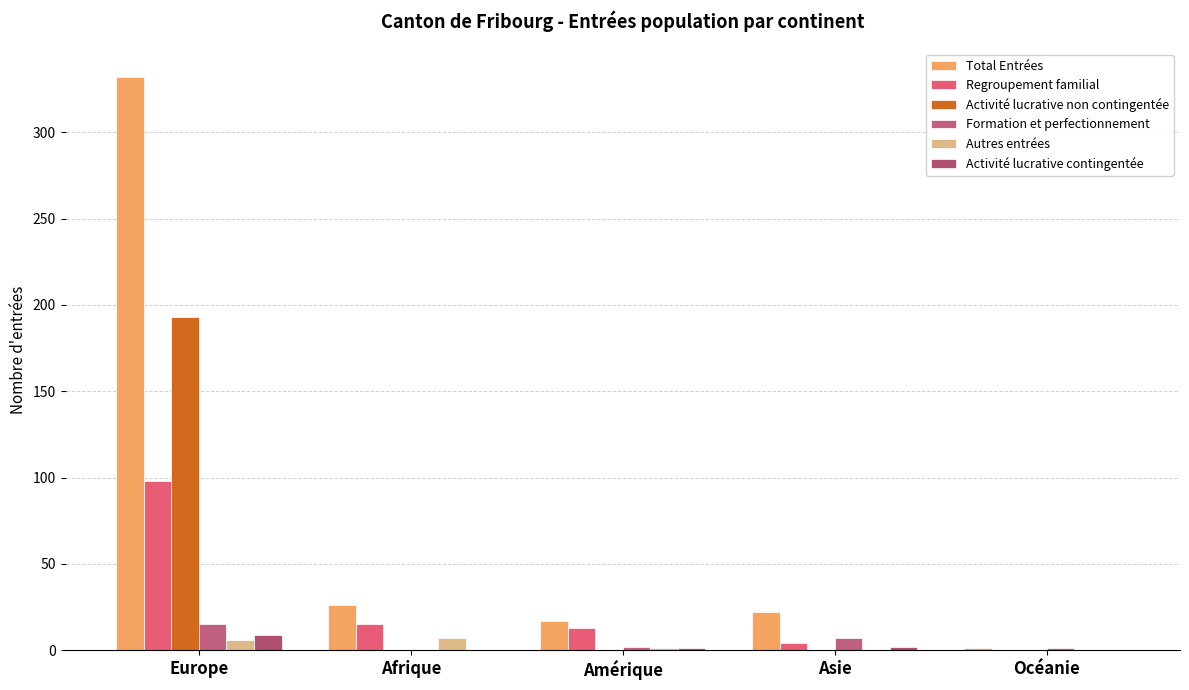

What is the sum of the Activité lucrative contingentée values at Amérique and Afrique?

1